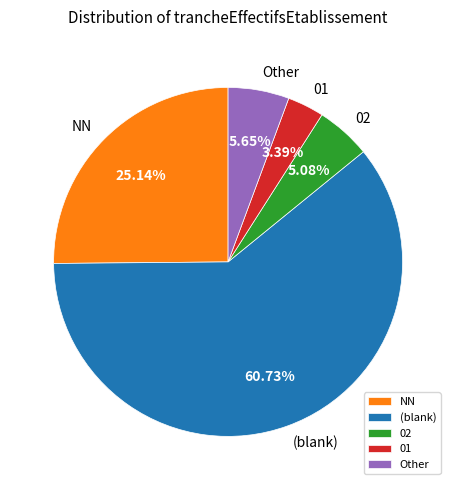

What is the ratio of the value at 01 to the value at Other?

0.6